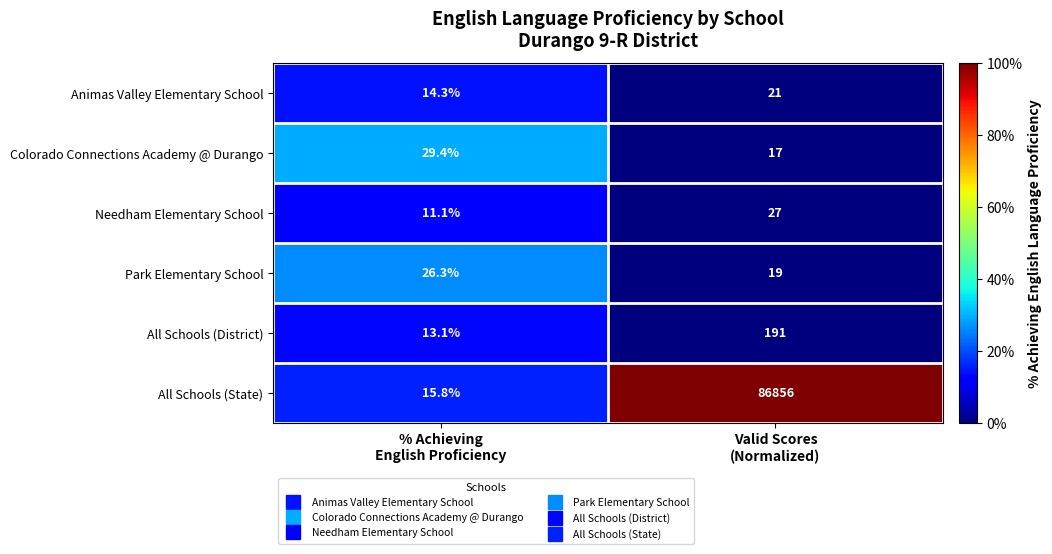

Between % Achieving
English Proficiency and Valid Scores
(Normalized), which series saw the biggest shift?

All Schools (State)